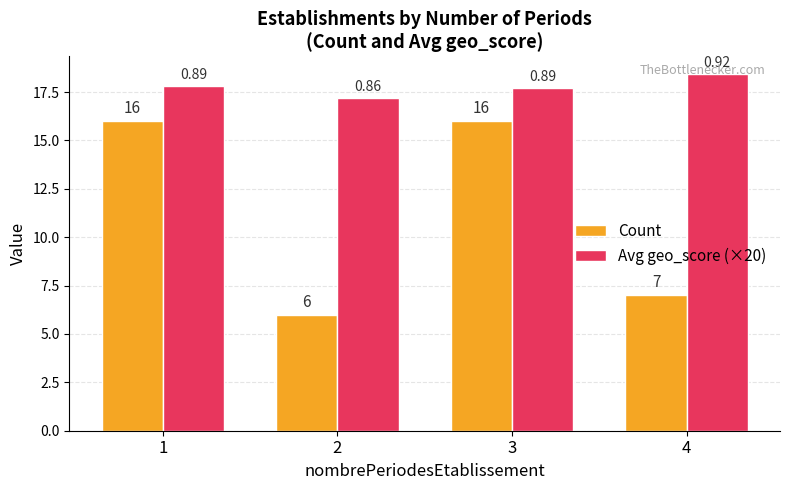

Are the bars grouped side by side (vs. stacked)?

Yes